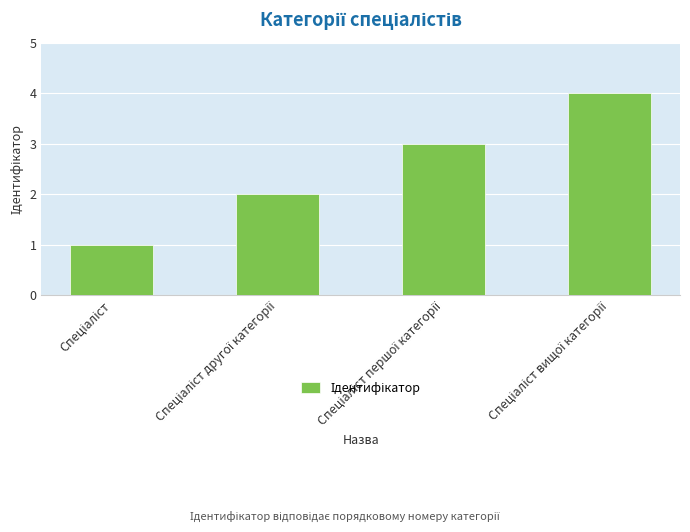

What is the sum of all values?

10